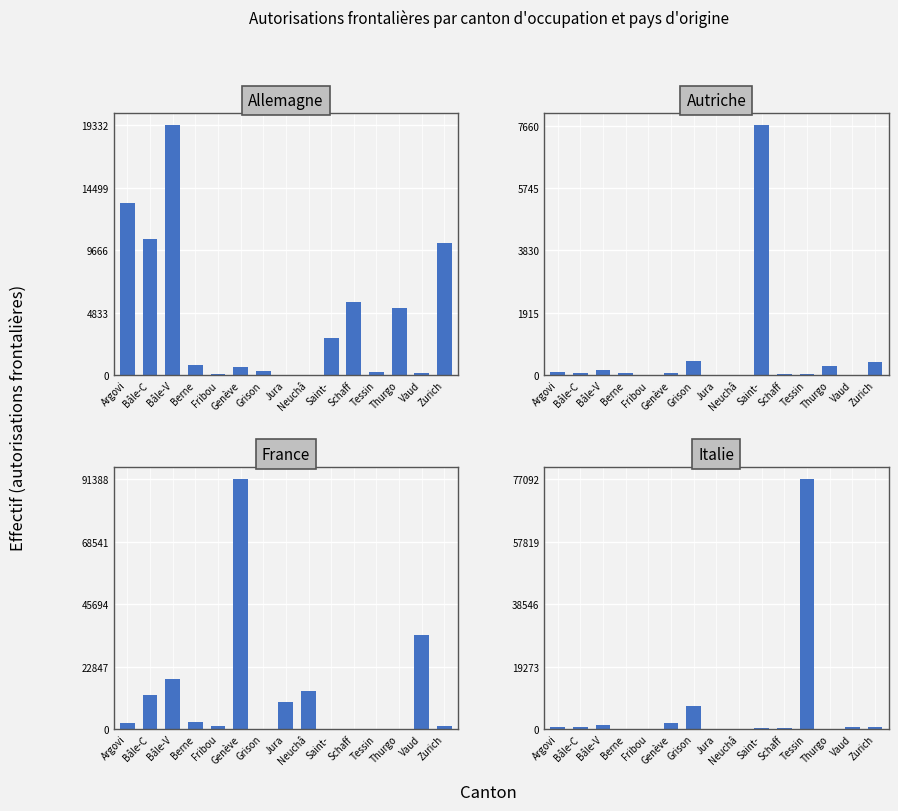

List the series in order of their peak value, lowest first.

Autriche, Allemagne, Italie, France